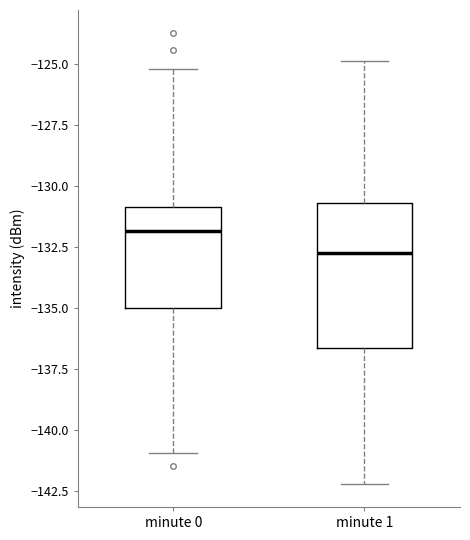

Where is the upper edge of the box for minute 1 on the y-axis? The values are not printed on the chart, so give them approximately, as read against the axis.

-130.5